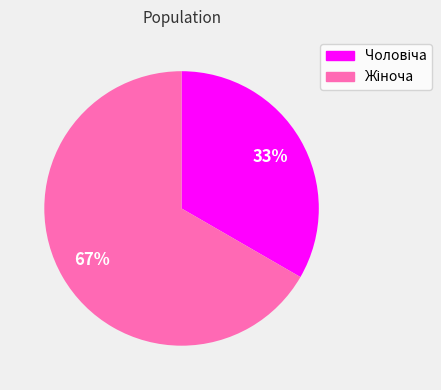

Does any single category account for the majority?

Yes